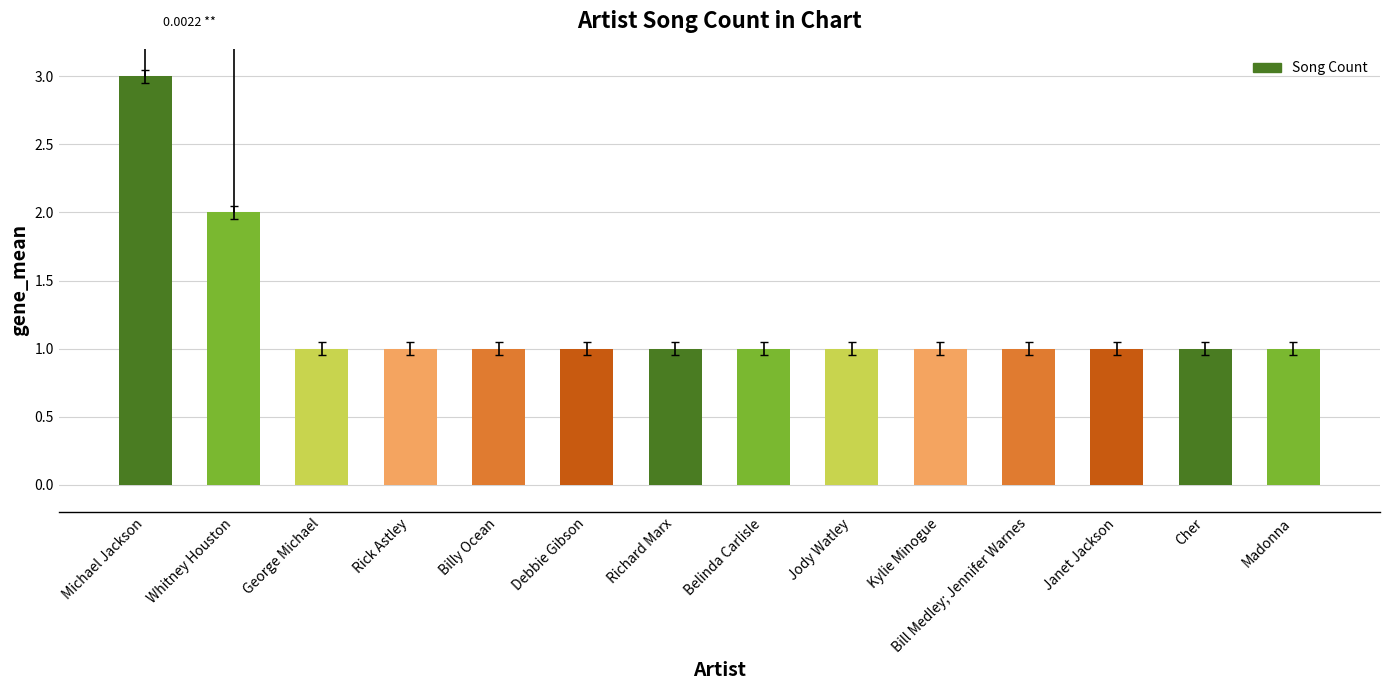

What is the ratio of the value at Cher to the value at Billy Ocean?

1.0